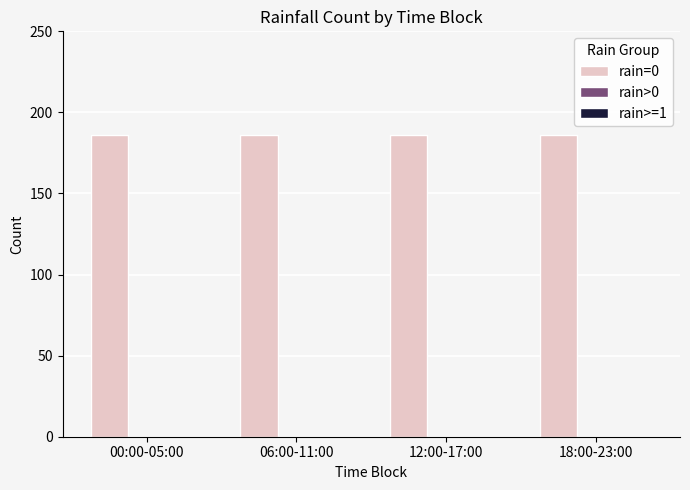

Which series has the largest range (max minus min)?

rain=0